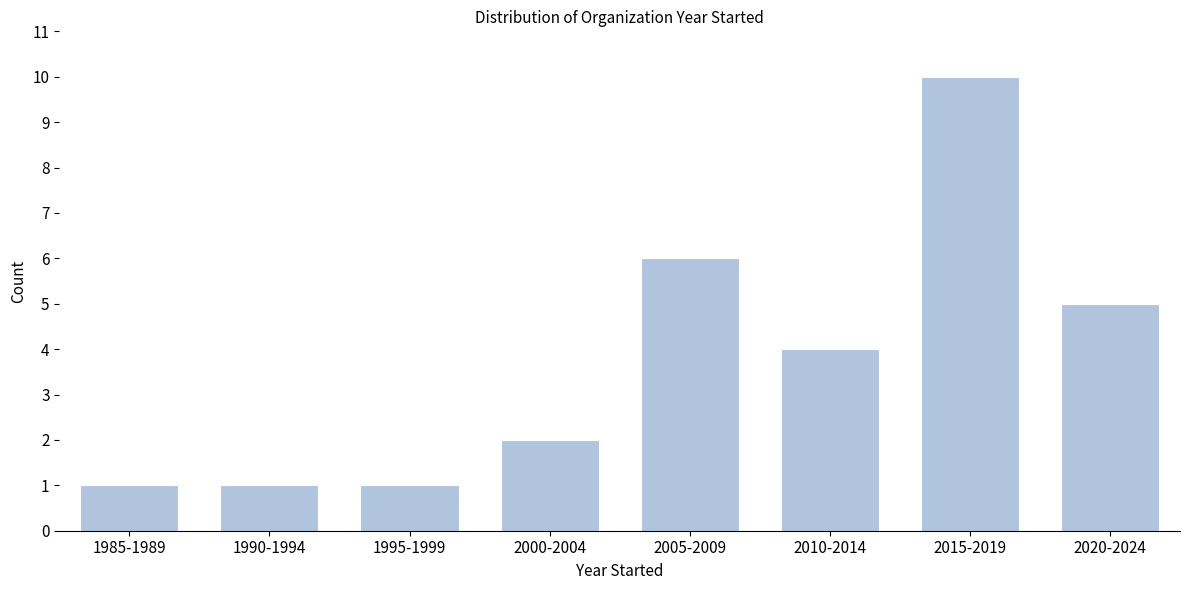

Reading right to left, what are all the values shown in this chart?

2020-2024=5	2015-2019=10	2010-2014=4	2005-2009=6	2000-2004=2	1995-1999=1	1990-1994=1	1985-1989=1